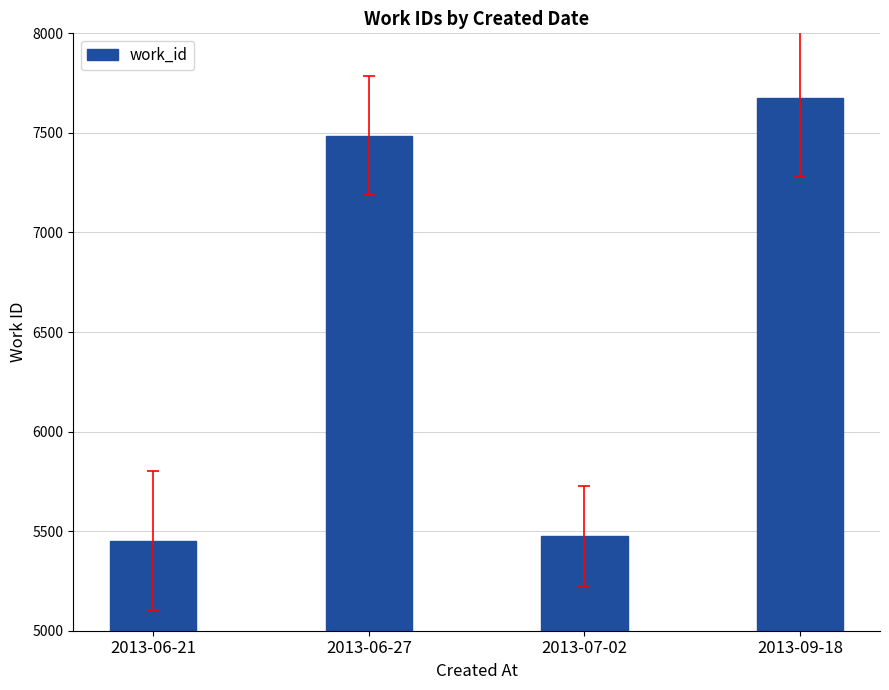

Between 2013-09-18 and 2013-06-27, which is larger?

2013-09-18